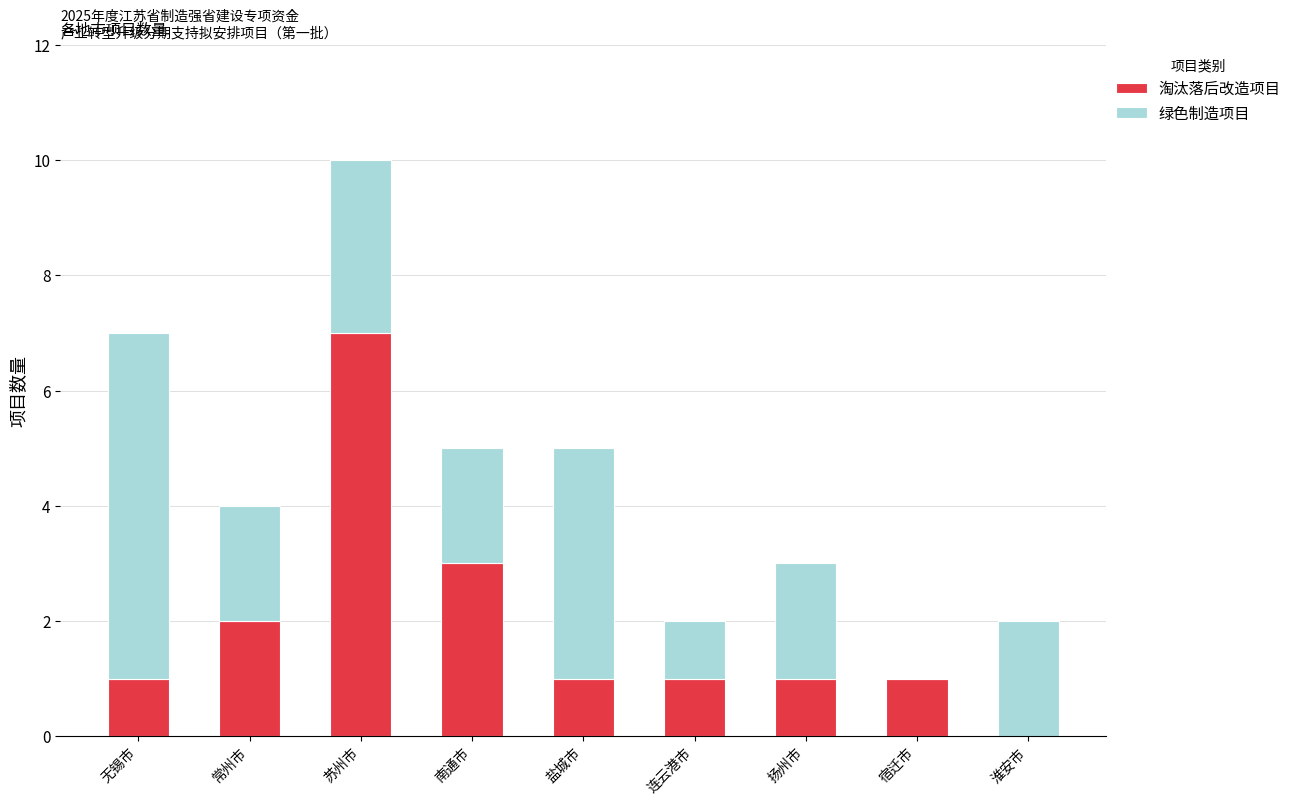

At which category is the sum across all series the highest?

苏州市